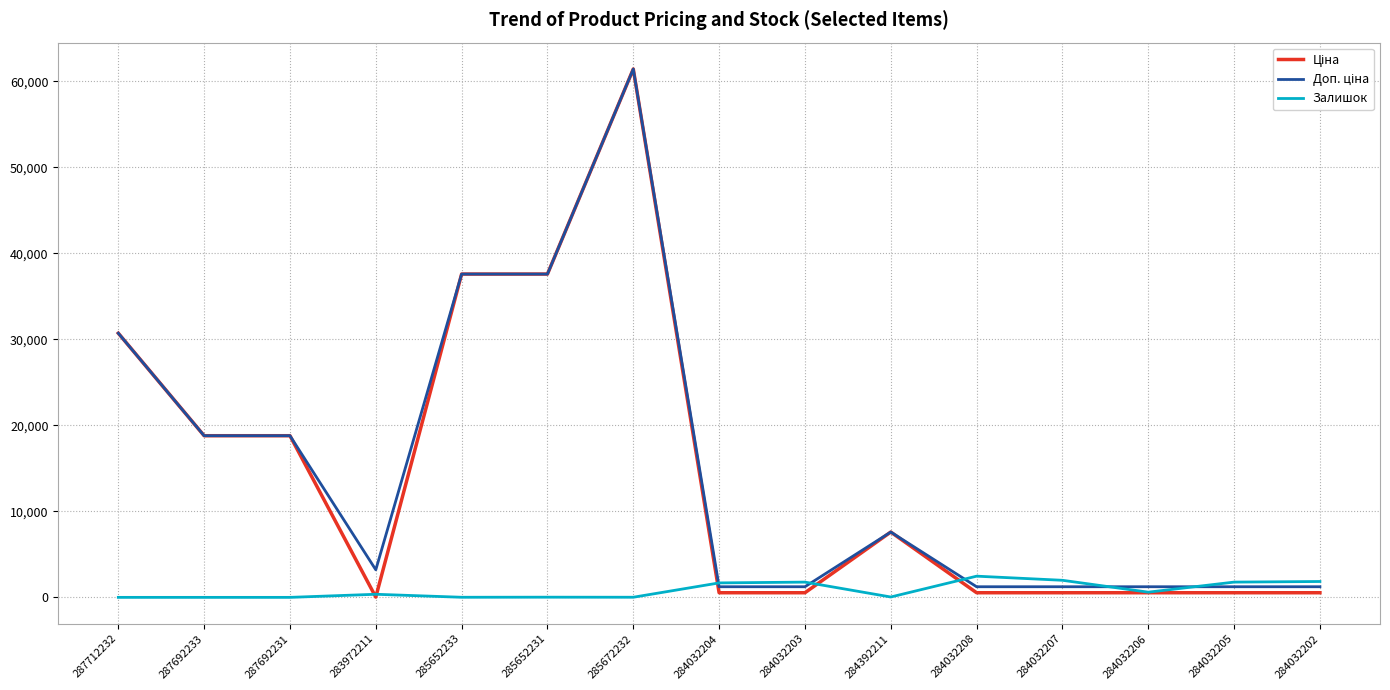

What position from the right is 284032202?

1